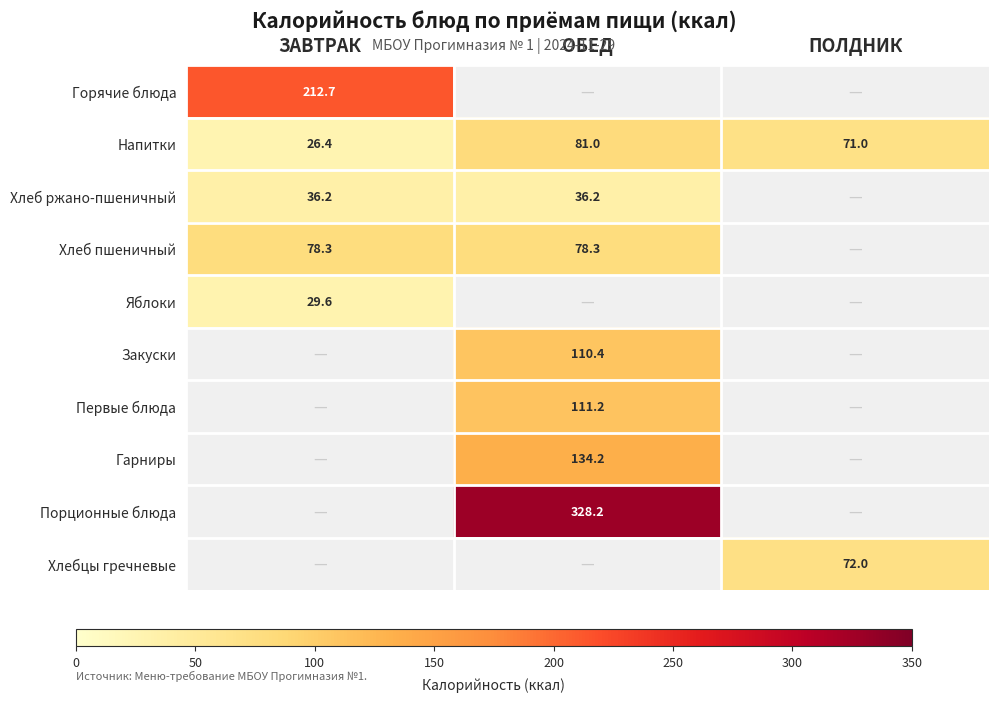

True or false: Хлеб ржано-пшеничный has a value of 59.3 at ОБЕД.

False